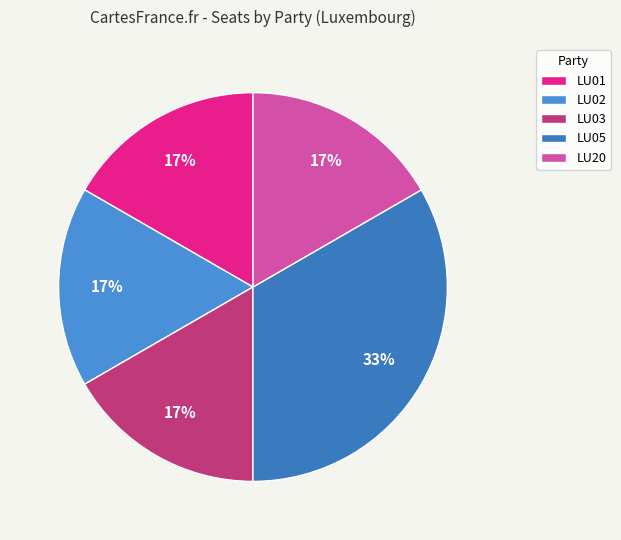

What is the largest slice in the pie chart?

LU05